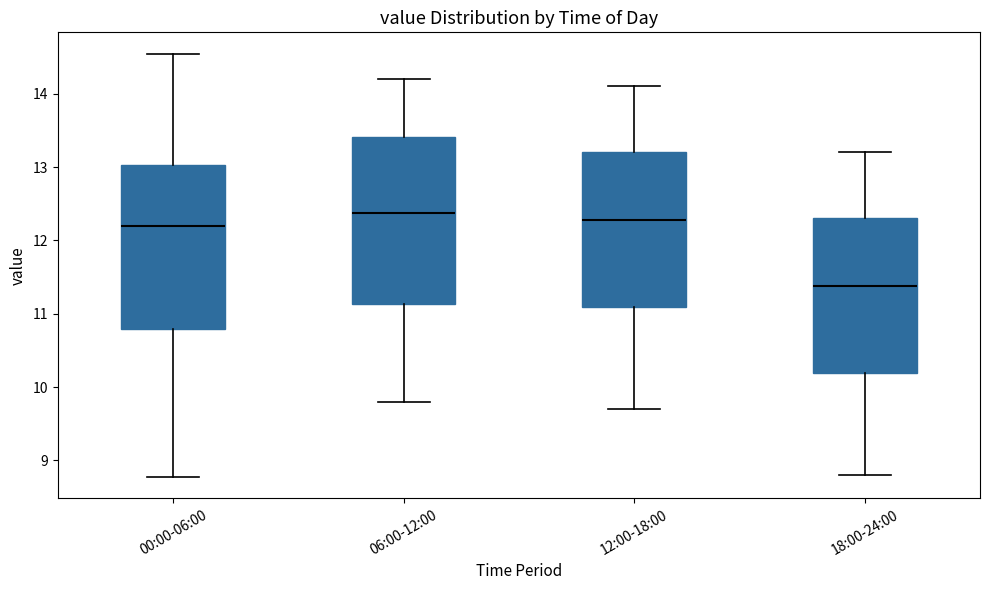

Where is the upper edge of the box for 12:00-18:00 on the y-axis? The values are not printed on the chart, so give them approximately, as read against the axis.

13.2